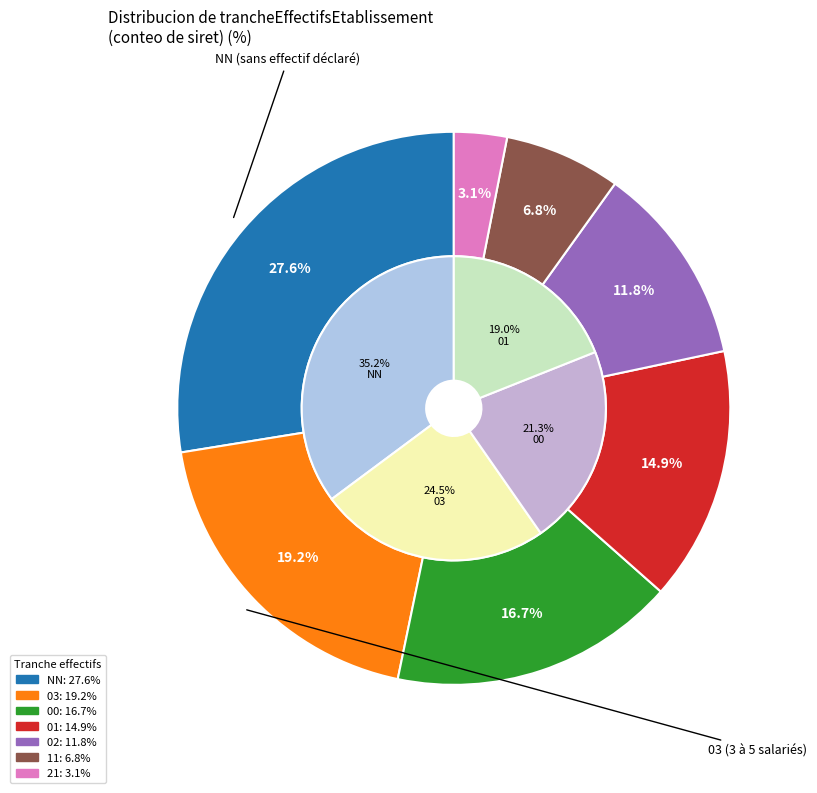

To the nearest percent, what portion does 03 represent?

19%